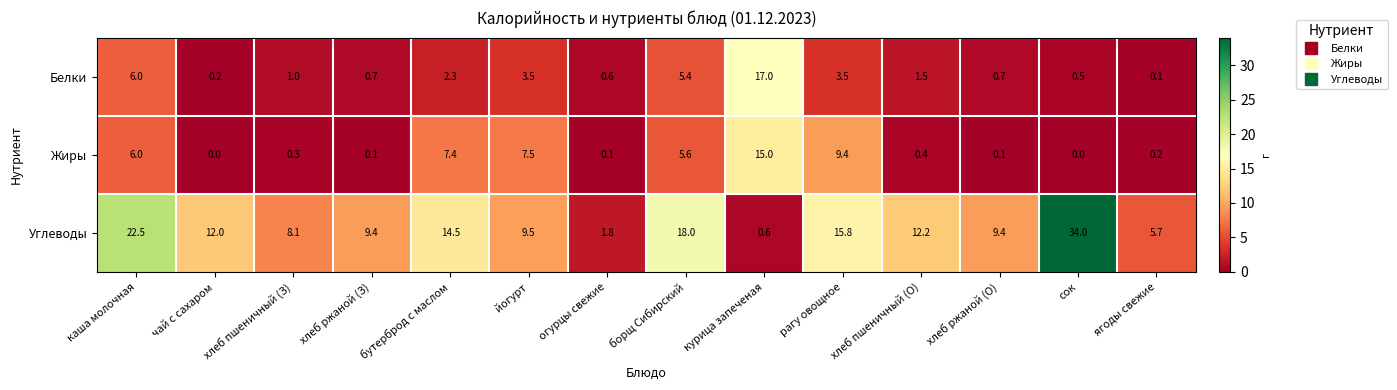

At хлеб ржаной (З), list the series in order from largest to smallest.

Углеводы, Белки, Жиры